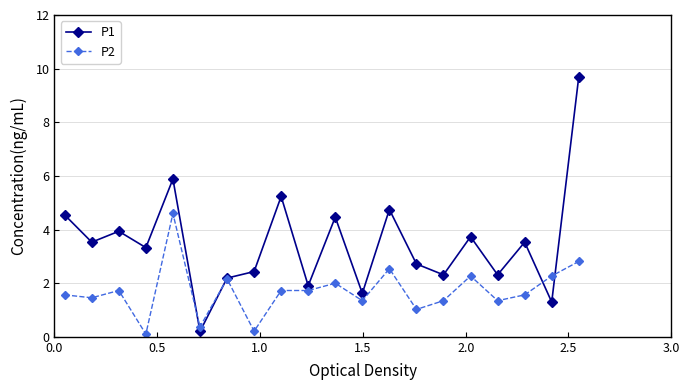

What is the greatest value displayed?

9.7